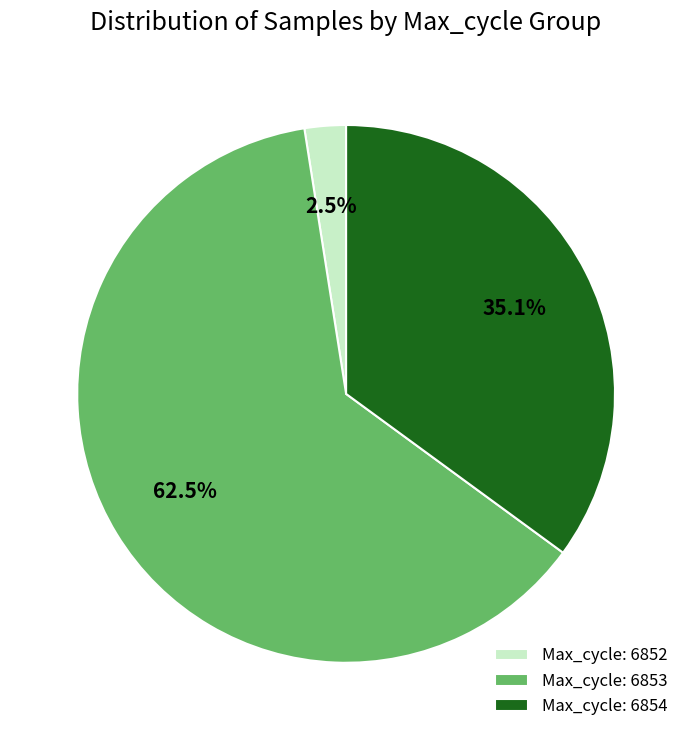

Rank the categories by value from lowest to highest.

Max_cycle: 6852, Max_cycle: 6854, Max_cycle: 6853